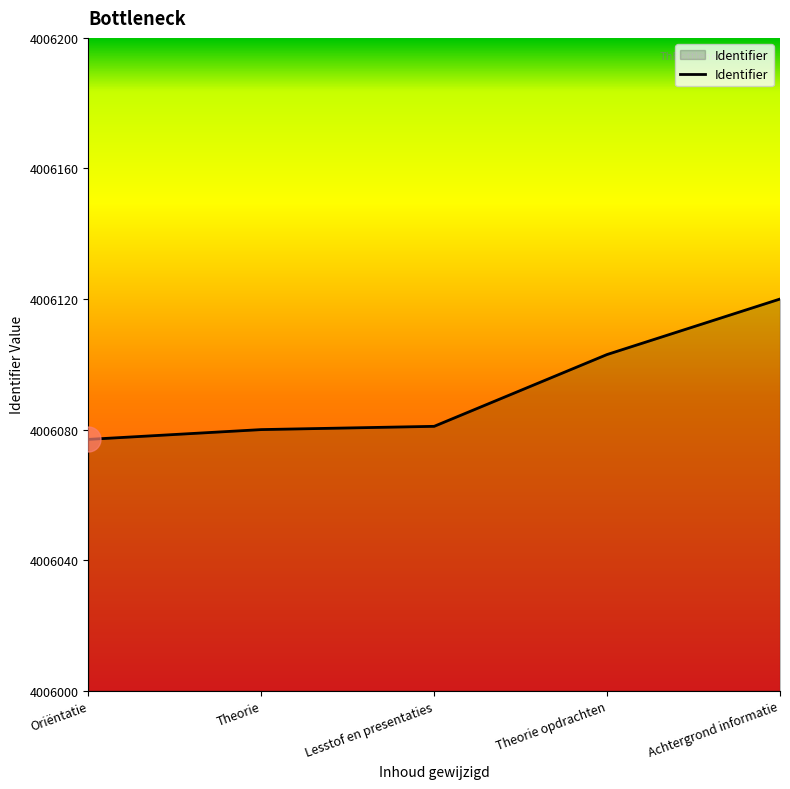

What is the maximum value shown in the chart?

4006120